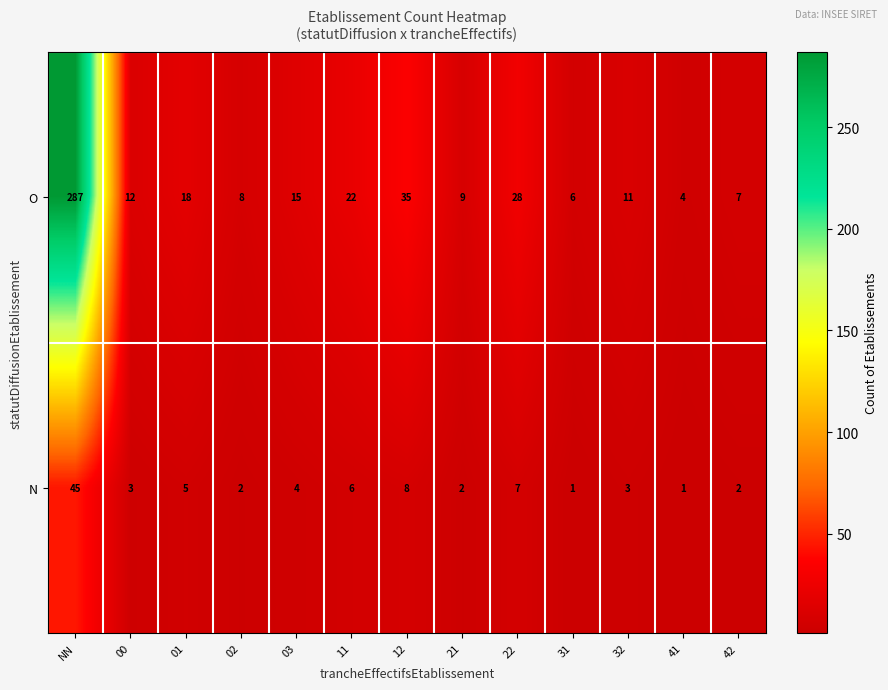

Reading right to left, extract all data points from this chart.

O: 42=7	41=4	32=11	31=6	22=28	21=9	12=35	11=22	03=15	02=8	01=18	00=12	NN=287
N: 42=2	41=1	32=3	31=1	22=7	21=2	12=8	11=6	03=4	02=2	01=5	00=3	NN=45